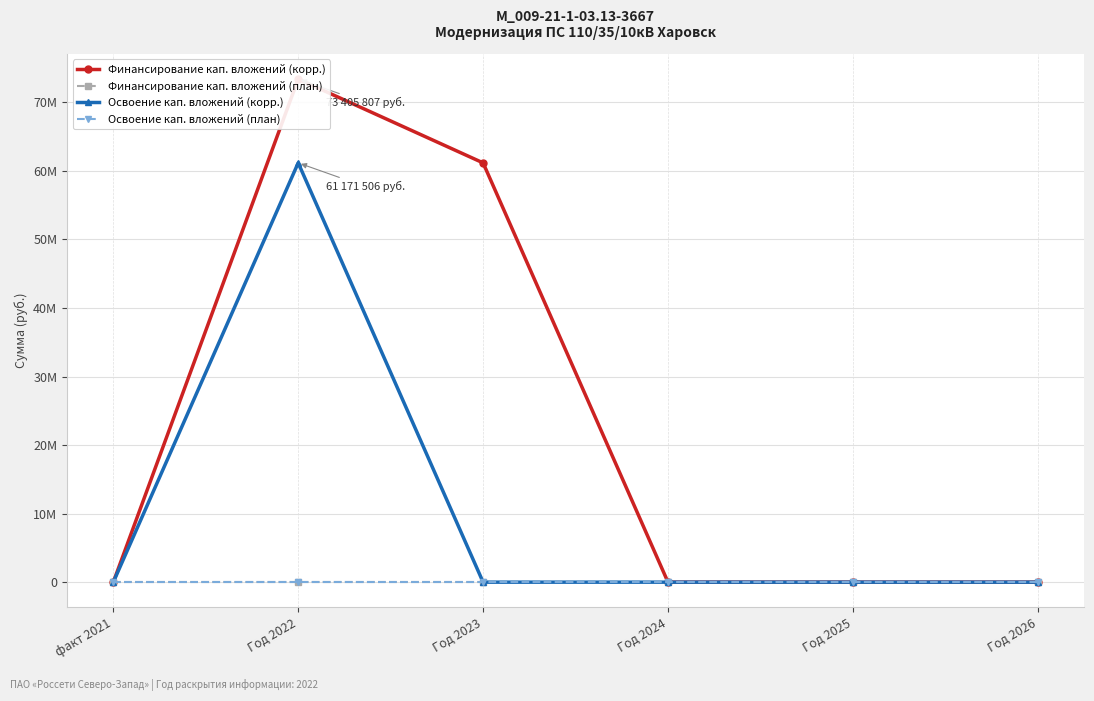

What is the label of the 2nd point from the left?

Год 2022